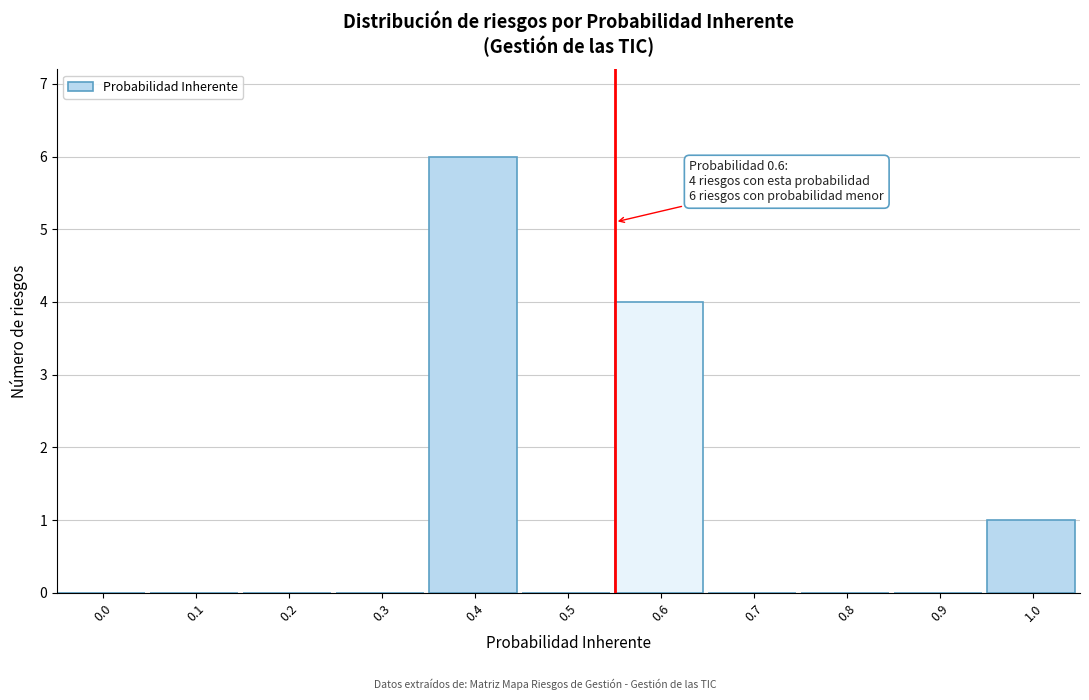

Reading left to right, what are all the values shown in this chart?

0.0=0	0.1=0	0.2=0	0.3=0	0.4=6	0.5=0	0.6=4	0.7=0	0.8=0	0.9=0	1.0=1